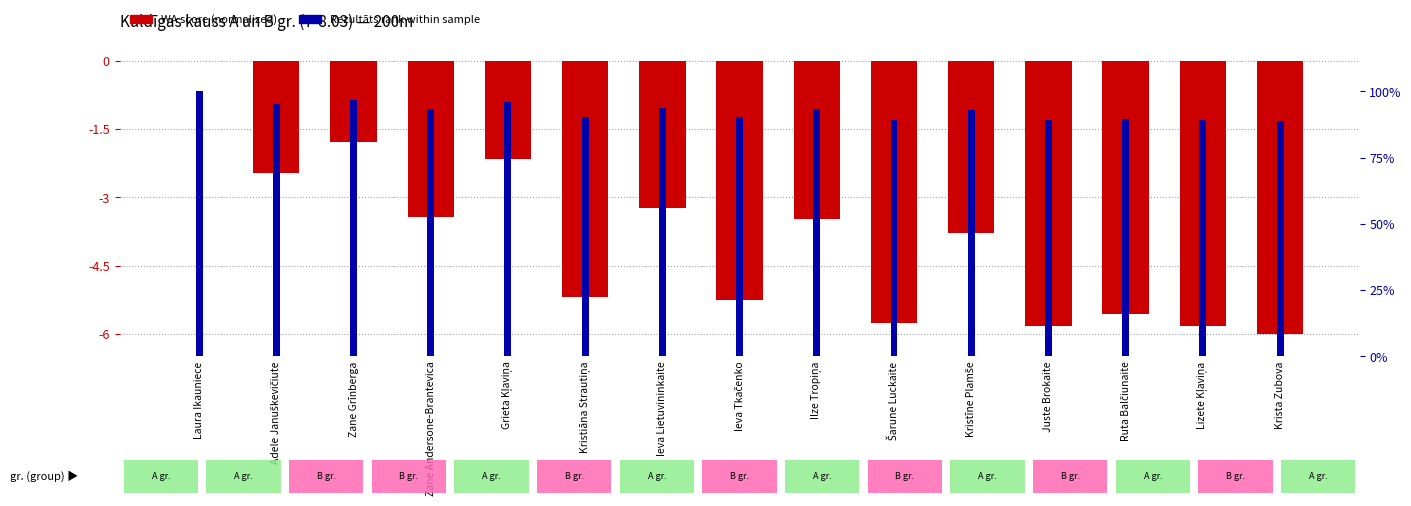

At which label does WA score (normalized) first exceed -3?

Laura Ikauniece